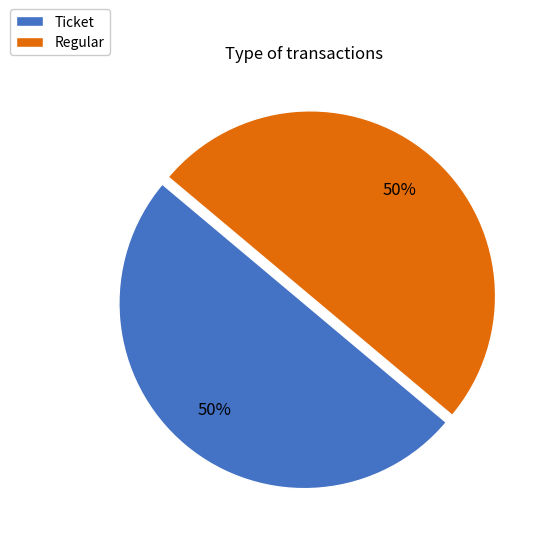

To the nearest percent, what is the average slice percentage?

50%